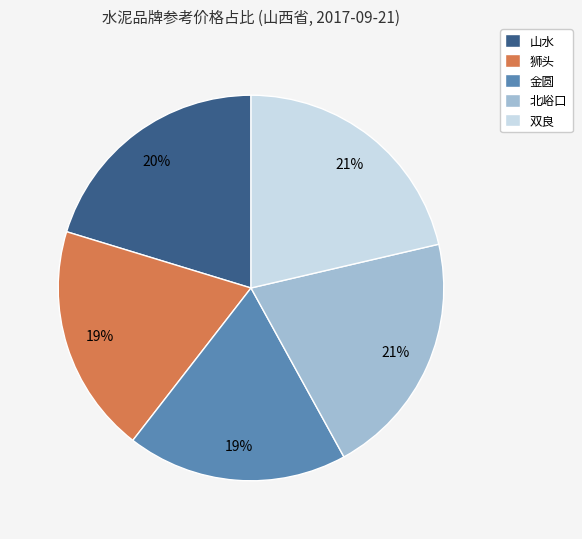

What is the ratio of the value at 金圆 to the value at 狮头?

1.0